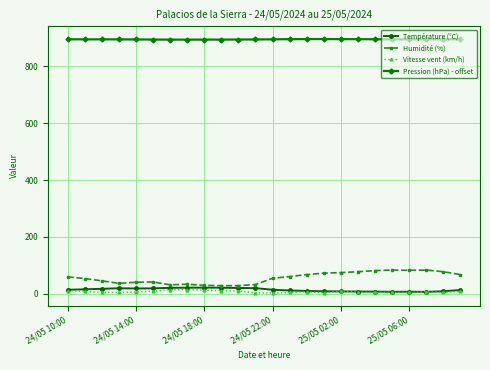

What is the value of the Humidité (%) point at the 7th from the left?

31.0